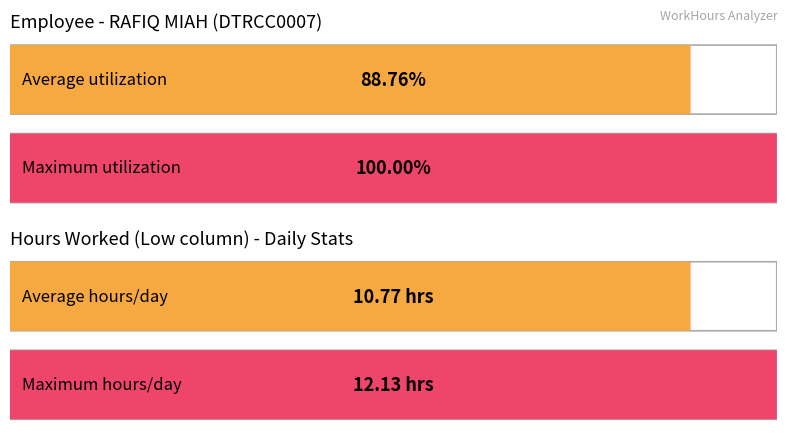

What is the greatest value displayed?

12.1